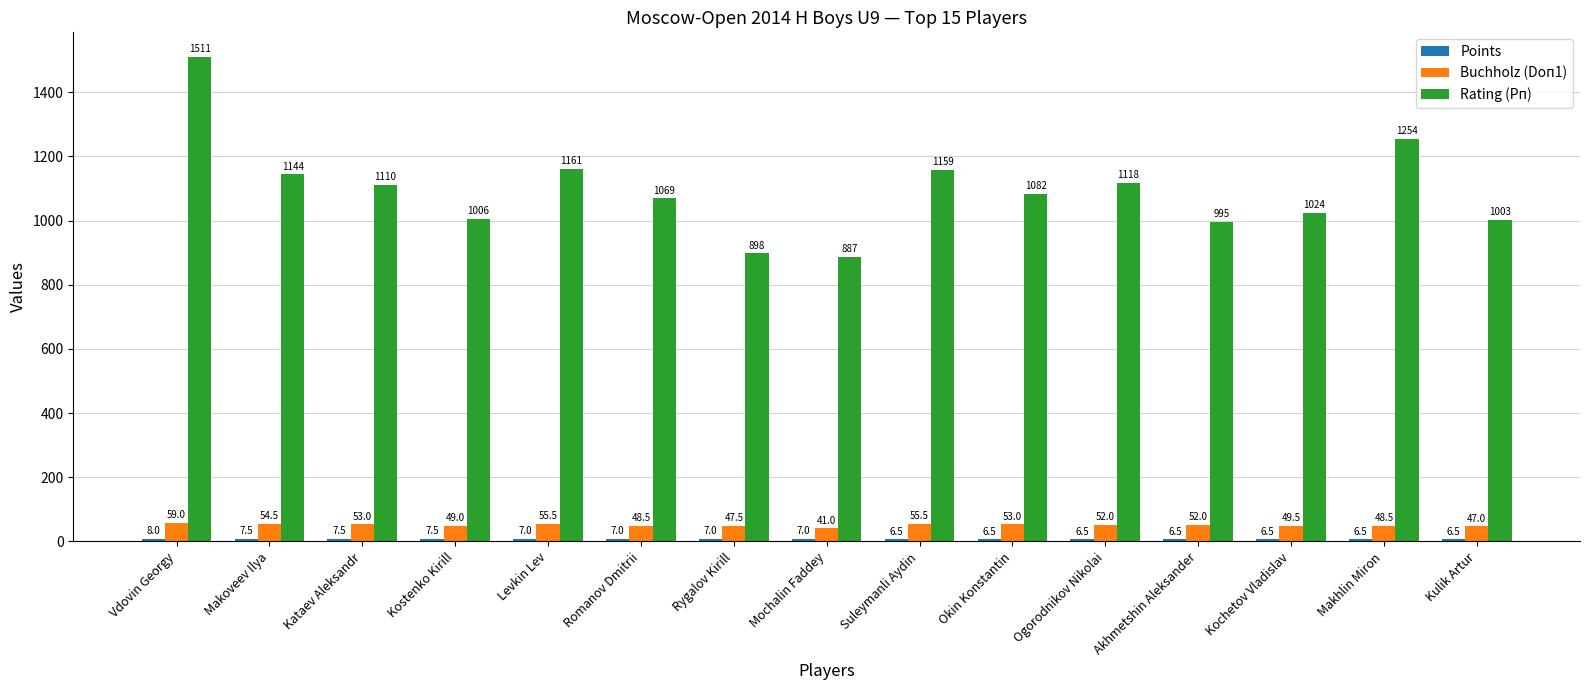

Where does the Buchholz (Doп1) series first go above 52?

Vdovin Georgy